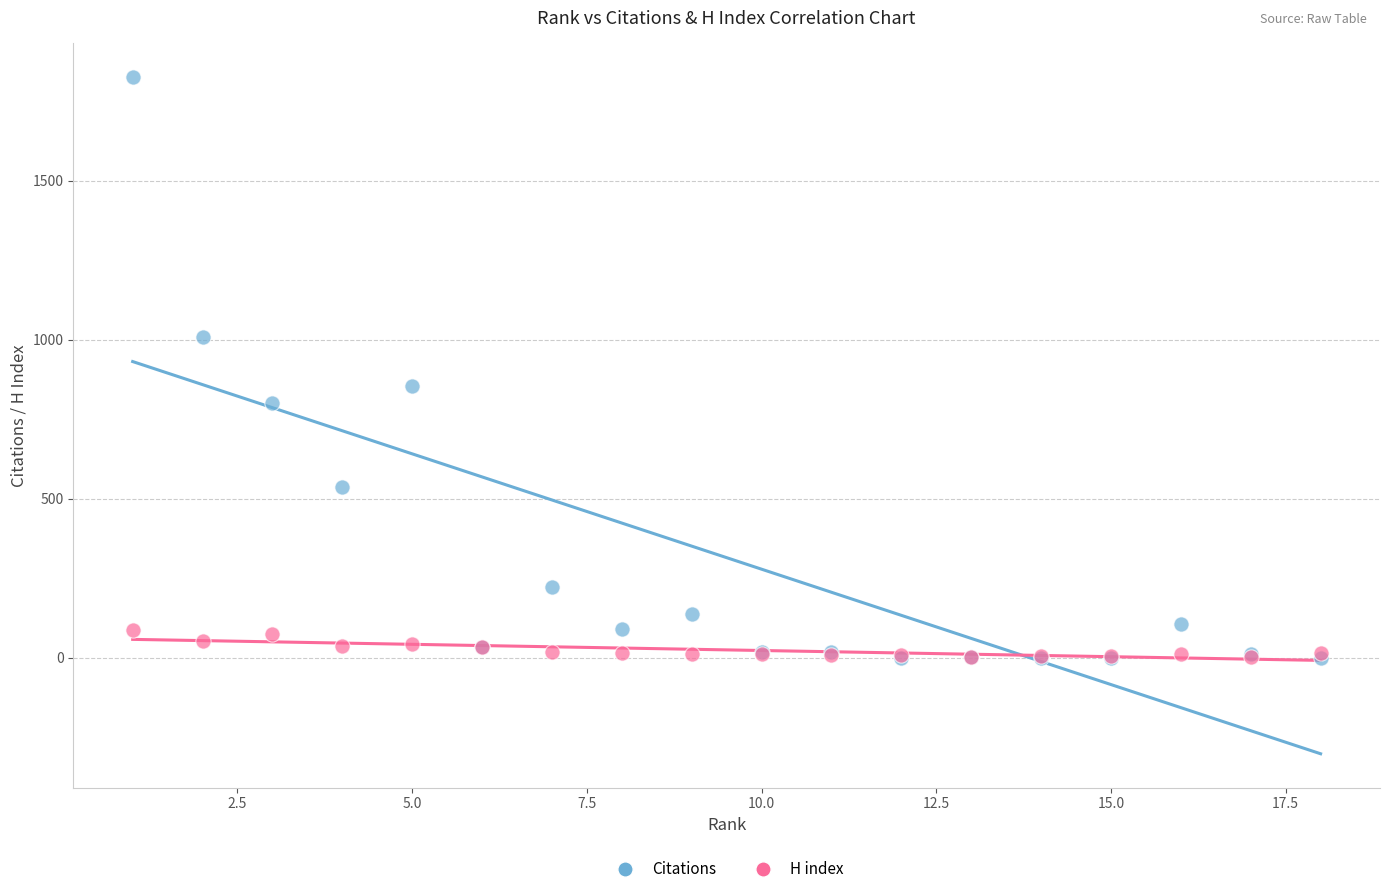

What are all the series names shown in the legend?

Citations, H index